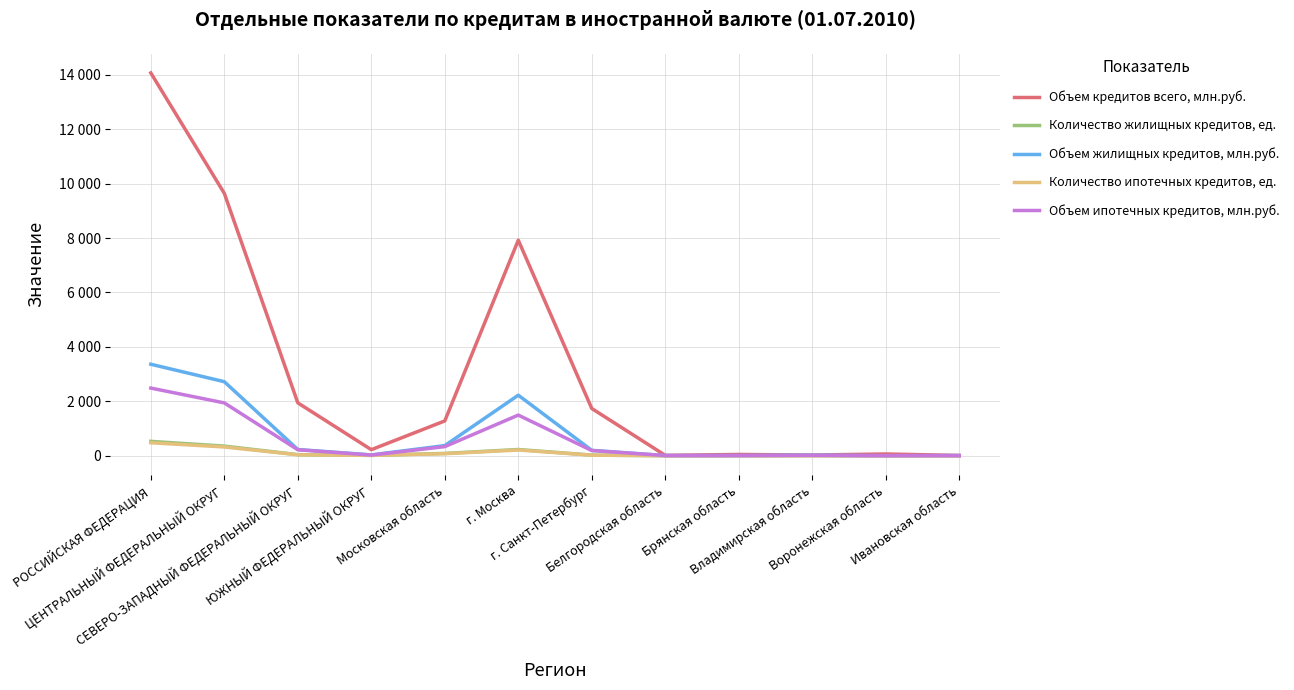

What is the label of the 1st point from the left?

РОССИЙСКАЯ ФЕДЕРАЦИЯ